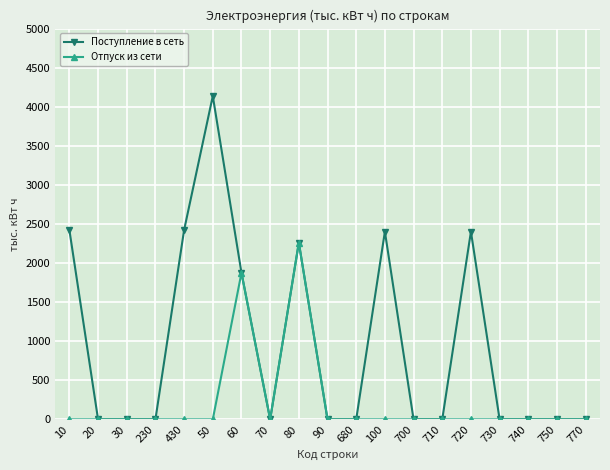

List the series in order of their overall mean, lowest first.

Отпуск из сети, Поступление в сеть